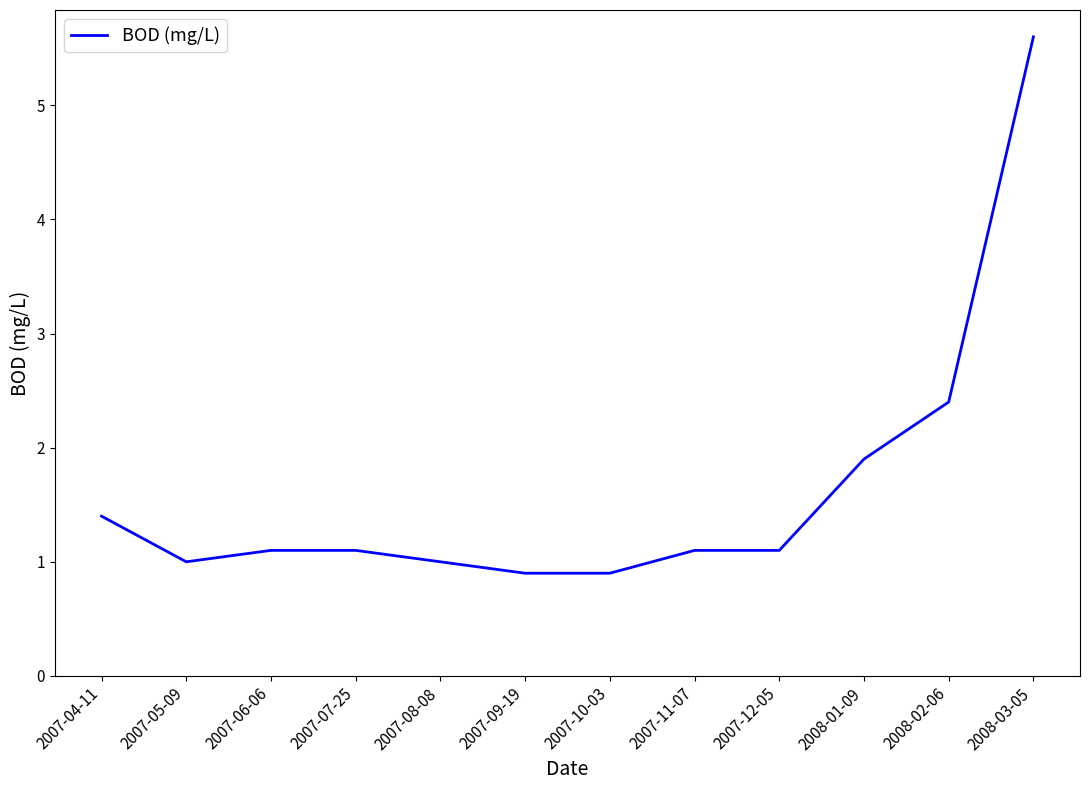

Where is the data nearest to the value 3?

2008-02-06